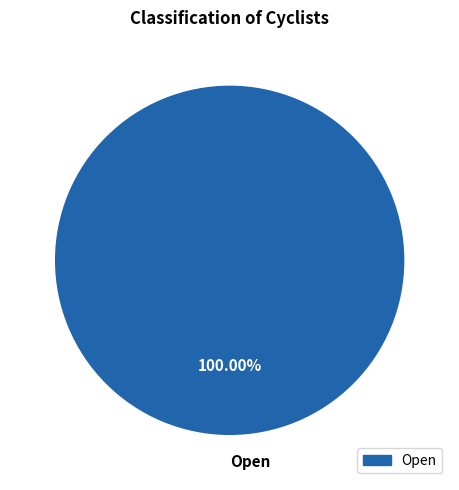

How many segments does this pie chart have?

1